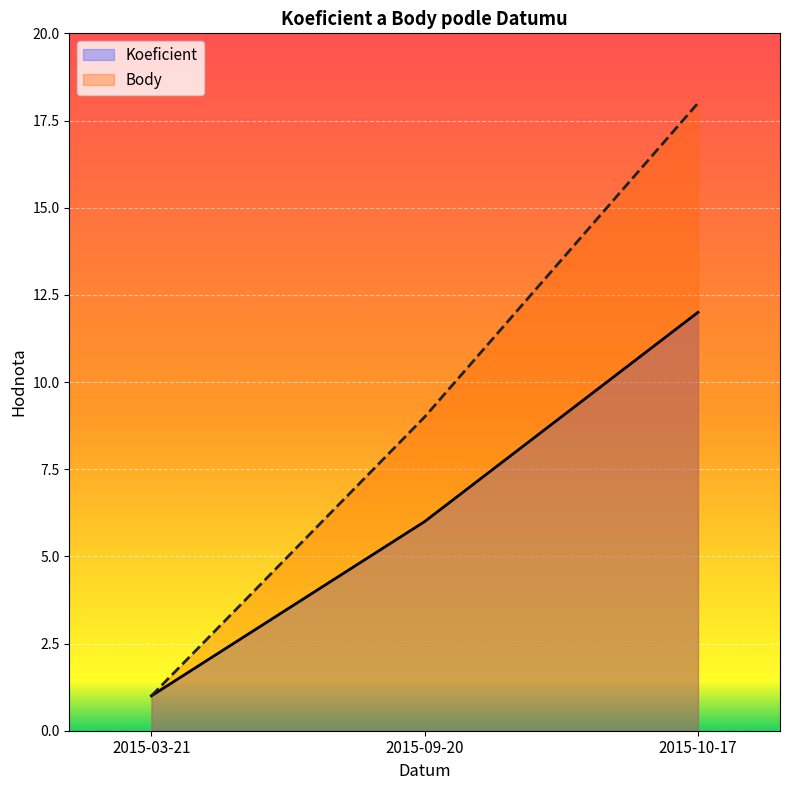

How many series are shown in this chart?

2